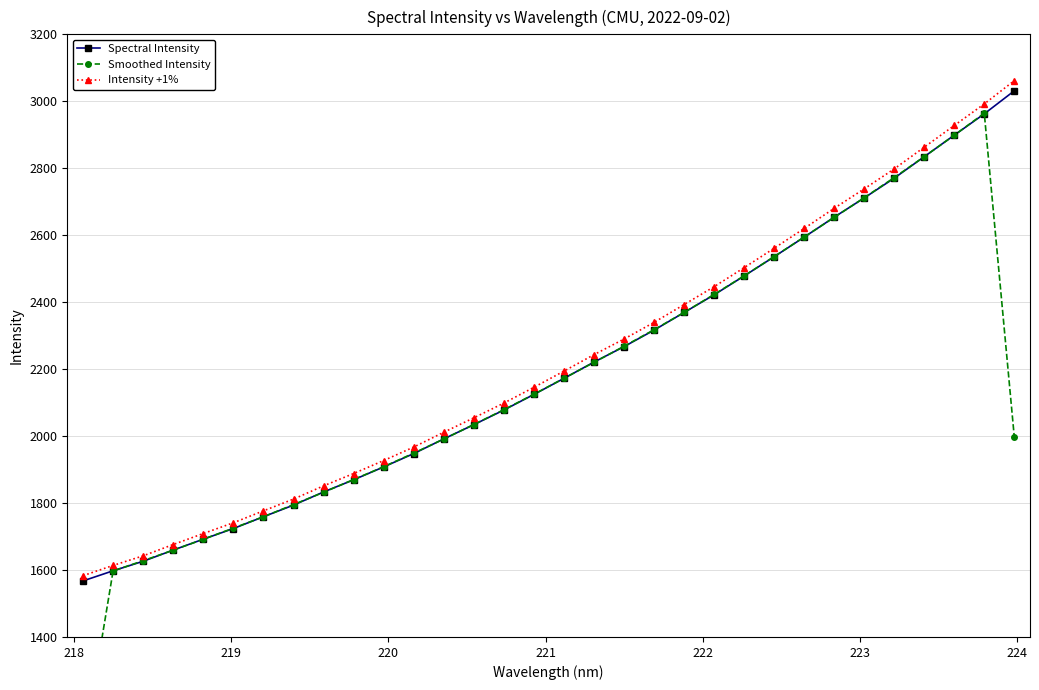

What is the value of the Spectral Intensity point at the 5th from the left?

1692.1